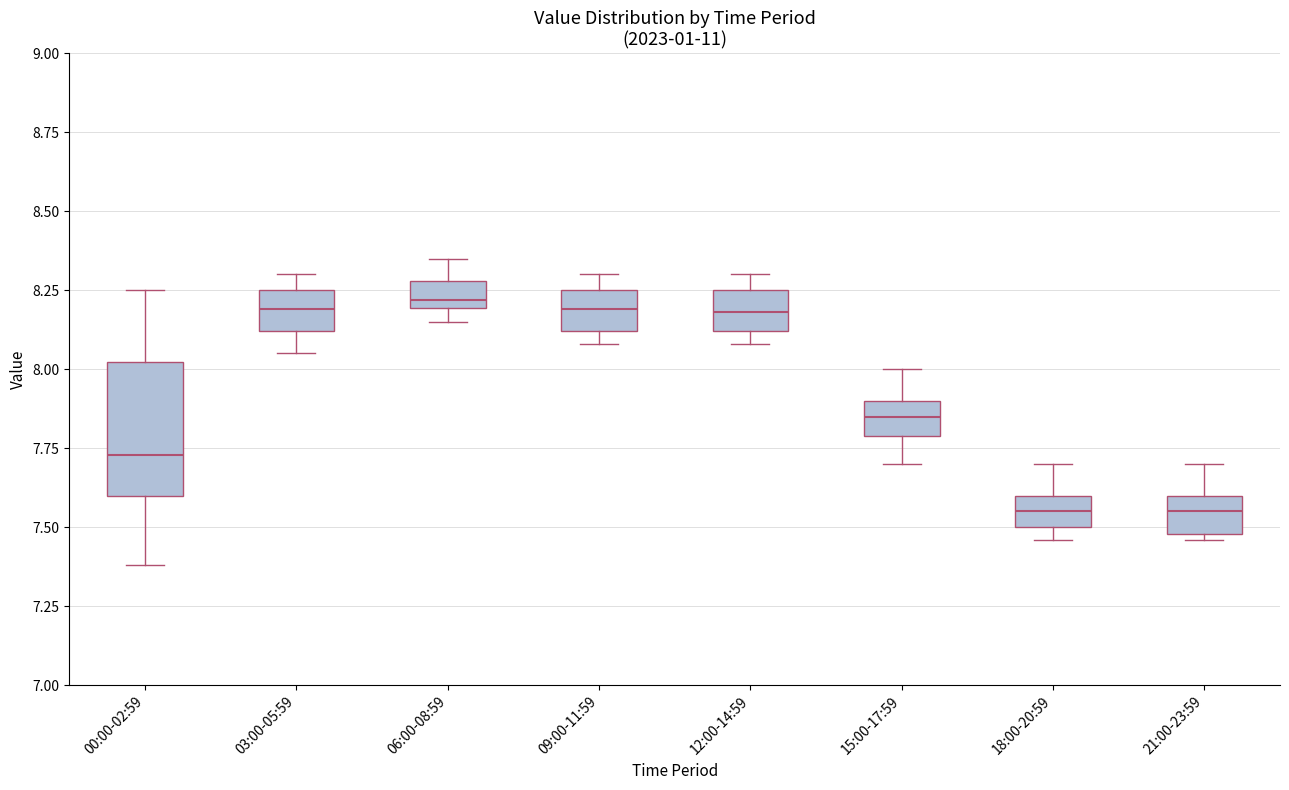

Reading left to right, transcribe this box plot: for each box, give where its median line is, the range the box spans, and where its two whiskers end, as read against the y-axis. The values are not printed on the chart, so give them approximately, as read against the axis.

00:00-02:59: median 7.75, box 7.60 to 8.00, whiskers 7.40 to 8.25
03:00-05:59: median 8.20, box 8.10 to 8.25, whiskers 8.05 to 8.30
06:00-08:59: median 8.20 (just above the box's lower edge), box 8.20 to 8.30, whiskers 8.15 to 8.35
09:00-11:59: median 8.20, box 8.10 to 8.25, whiskers 8.10 (just below the box's lower edge) to 8.30
12:00-14:59: median 8.20, box 8.10 to 8.25, whiskers 8.10 (just below the box's lower edge) to 8.30
15:00-17:59: median 7.85, box 7.80 to 7.90, whiskers 7.70 to 8.00
18:00-20:59: median 7.55, box 7.50 to 7.60, whiskers 7.45 to 7.70
21:00-23:59: median 7.55, box 7.50 to 7.60, whiskers 7.45 to 7.70